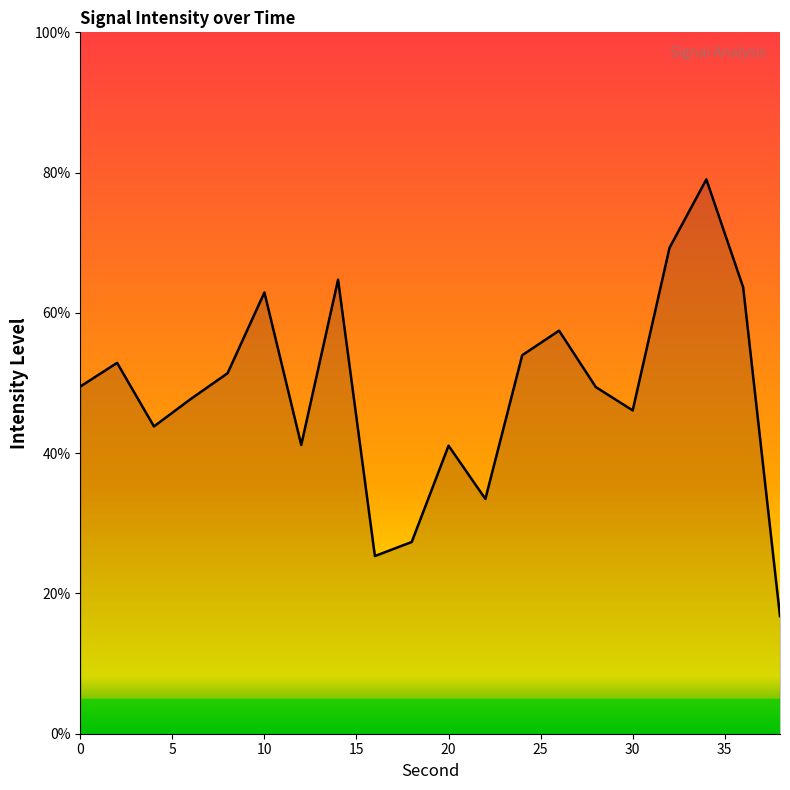

What is the maximum value shown in the chart?

79.0